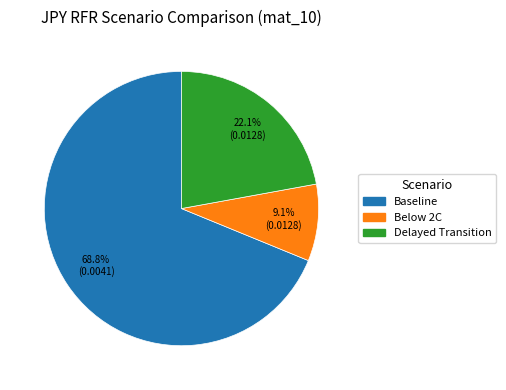

To the nearest percent, what percentage of the pie is Baseline?

69%